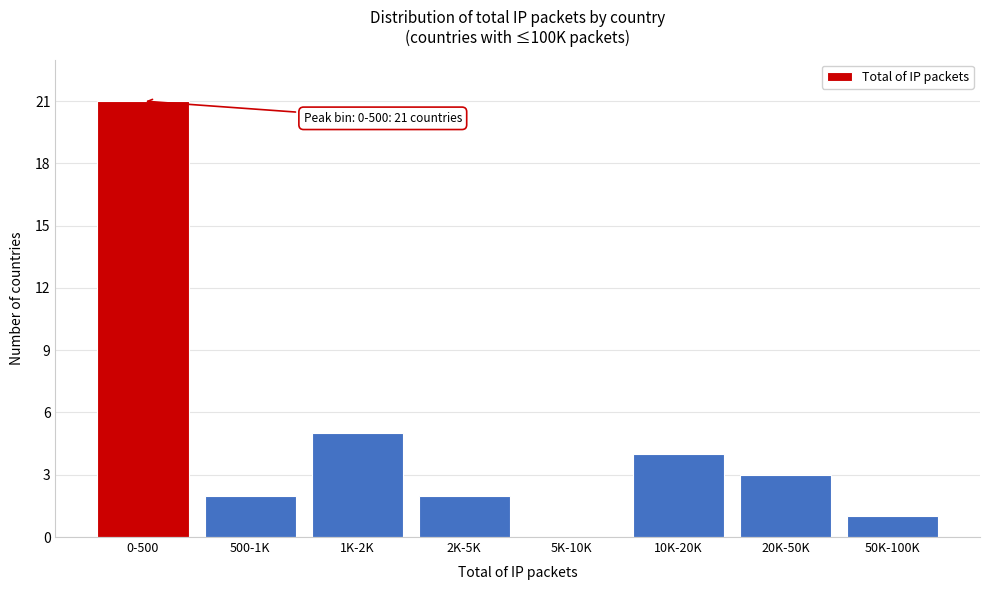

Reading right to left, transcribe all the data shown in this chart.

50K-100K=1	20K-50K=3	10K-20K=4	5K-10K=0	2K-5K=2	1K-2K=5	500-1K=2	0-500=21